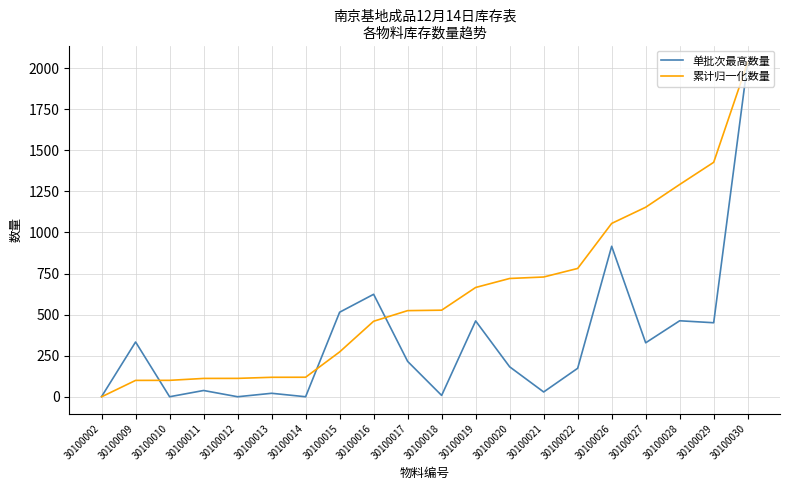

At which category is the sum across all series the highest?

30100030